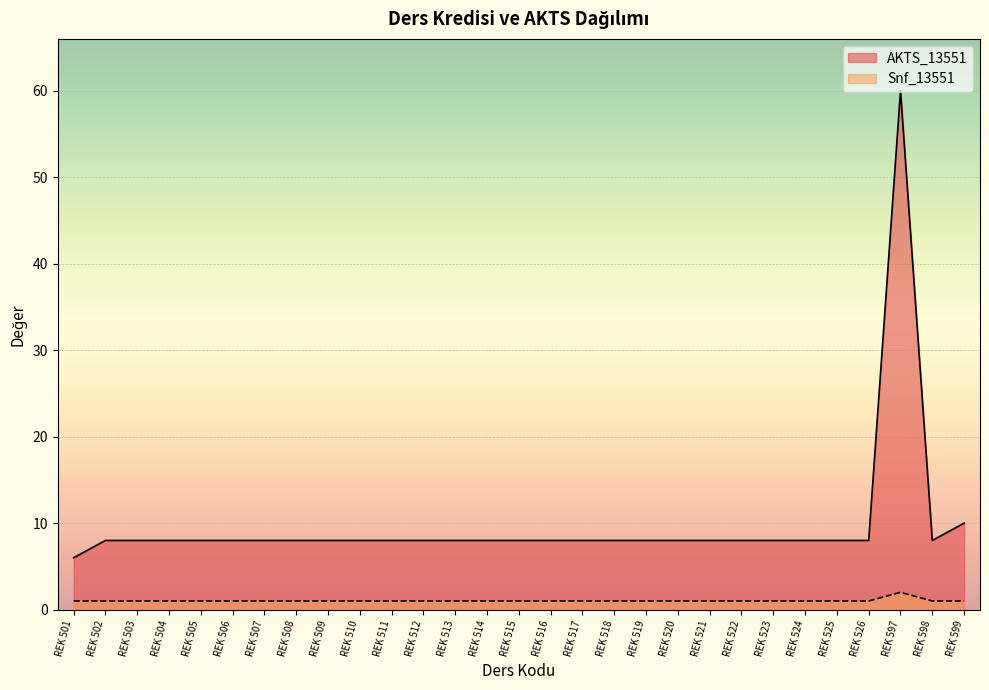

Rank the categories by AKTS_13551 value from lowest to highest.

REK 501, REK 502, REK 503, REK 504, REK 505, REK 506, REK 507, REK 508, REK 509, REK 510, REK 511, REK 512, REK 513, REK 514, REK 515, REK 516, REK 517, REK 518, REK 519, REK 520, REK 521, REK 522, REK 523, REK 524, REK 525, REK 526, REK 598, REK 599, REK 597